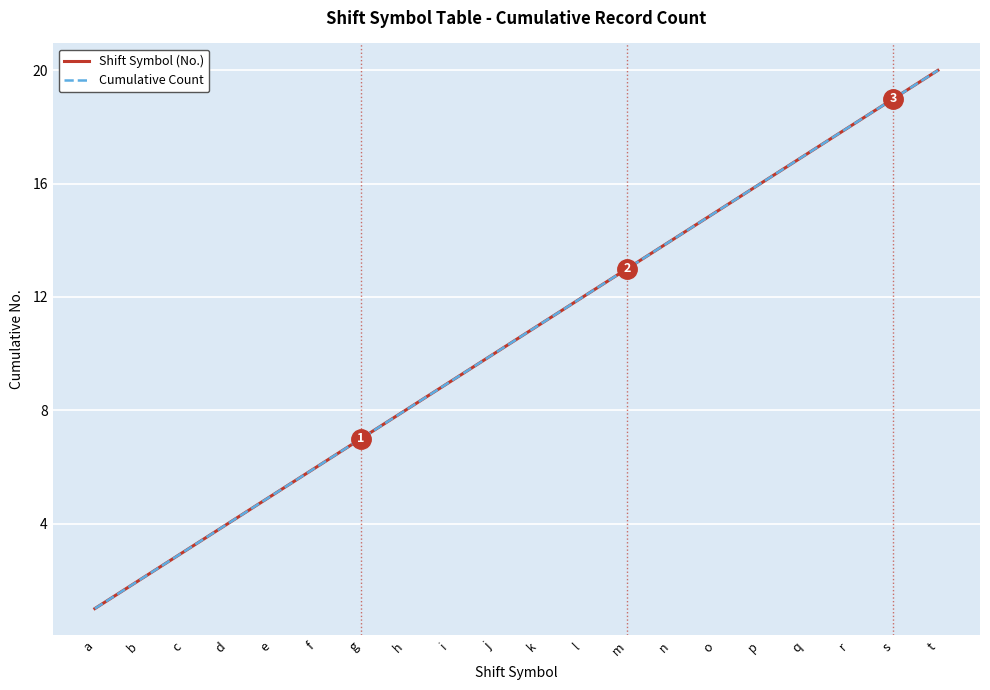

How many values in the Cumulative Count series exceed 11?

9